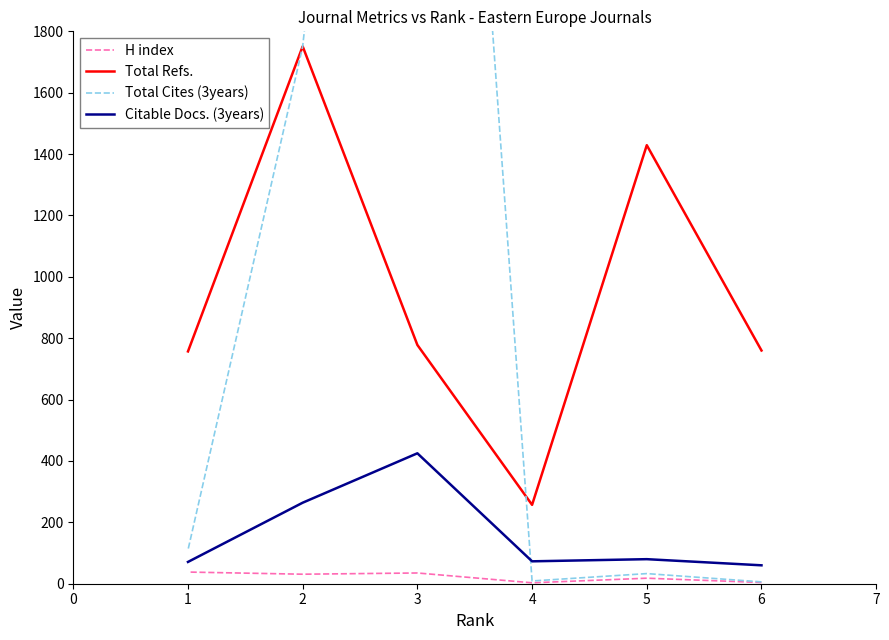

What position from the left is −1?

1